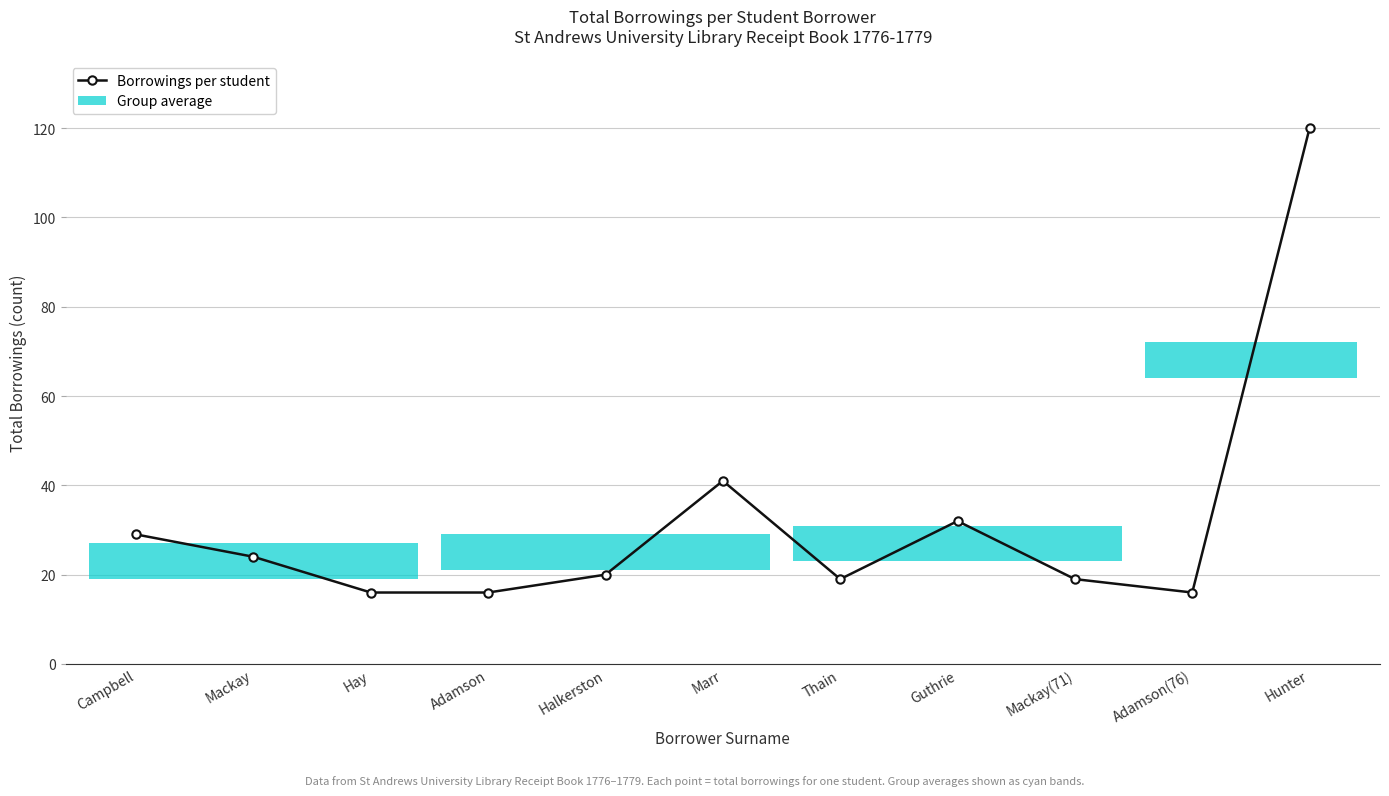

What is the change in value from Adamson to Thain?

+3